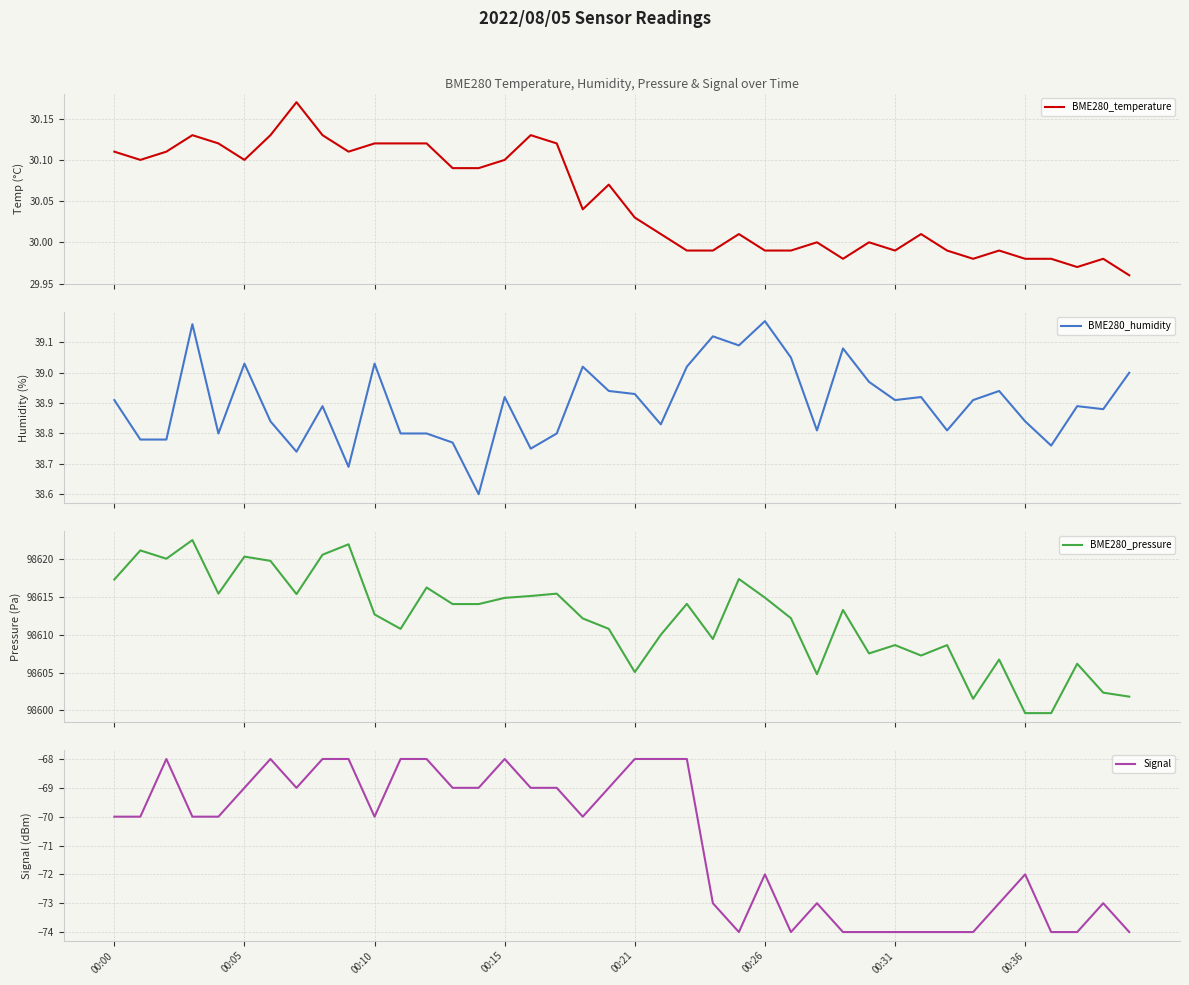

True or false: BME280_humidity and BME280_temperature intersect in this chart.

False